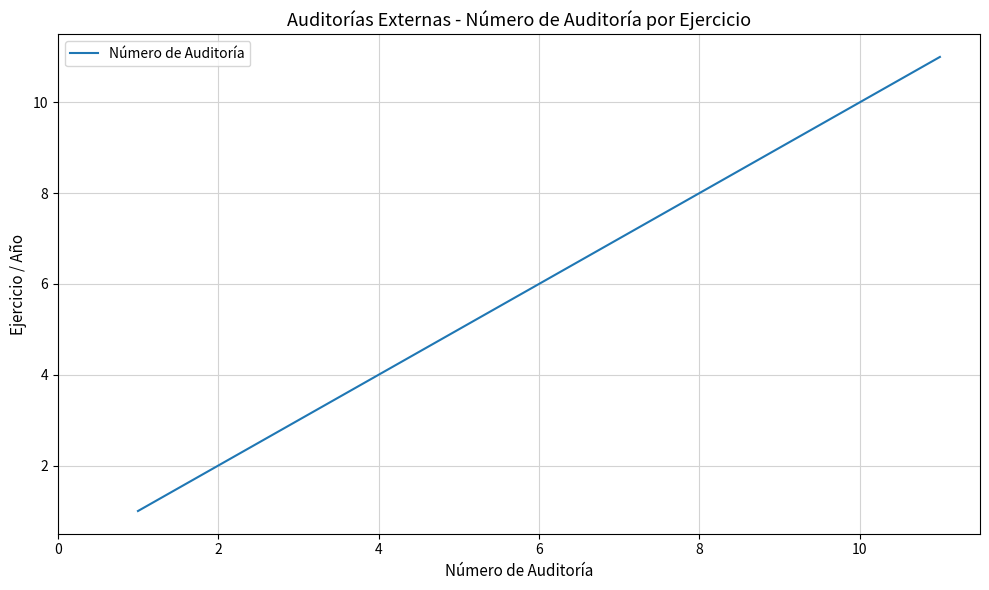

What is the difference between the maximum and minimum values?

10